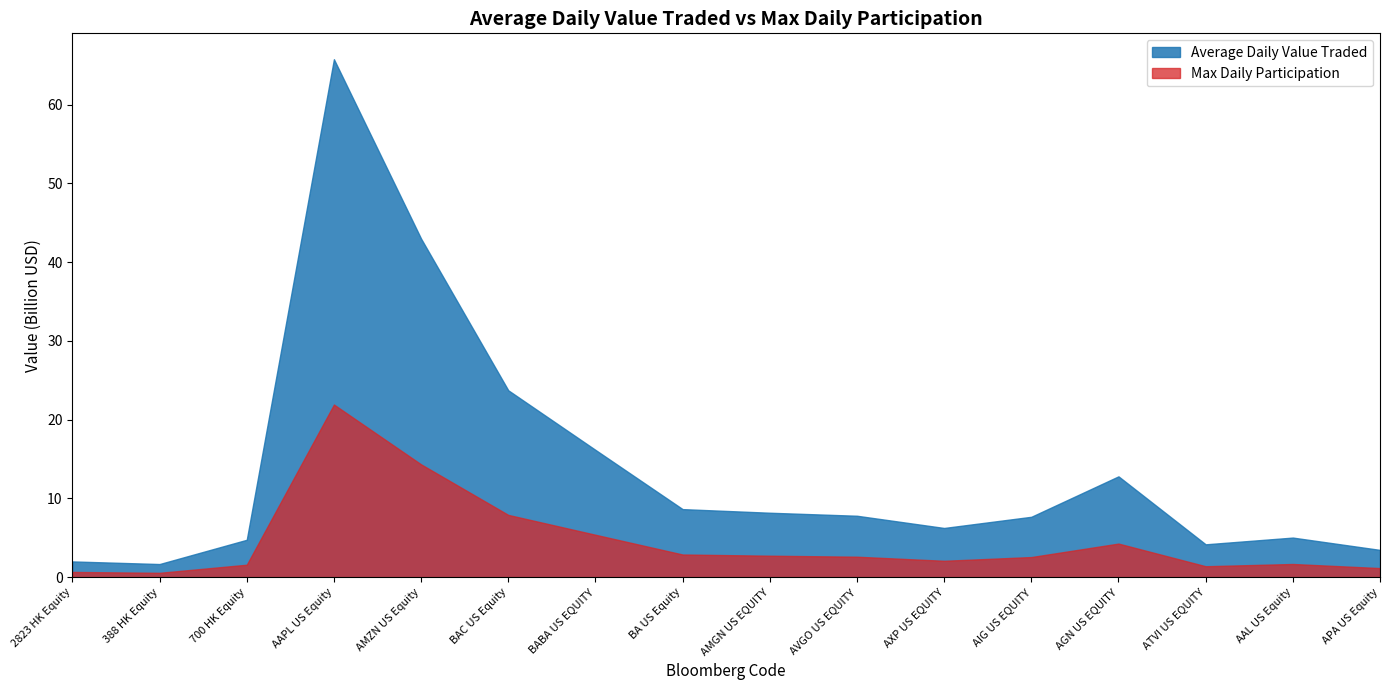

How many distinct data groups are displayed?

2